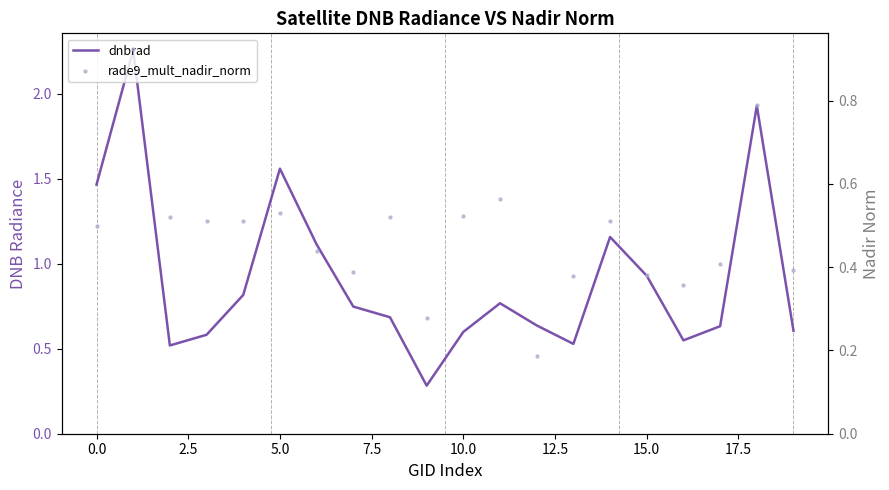

Which series has the largest total across all categories?

dnbrad